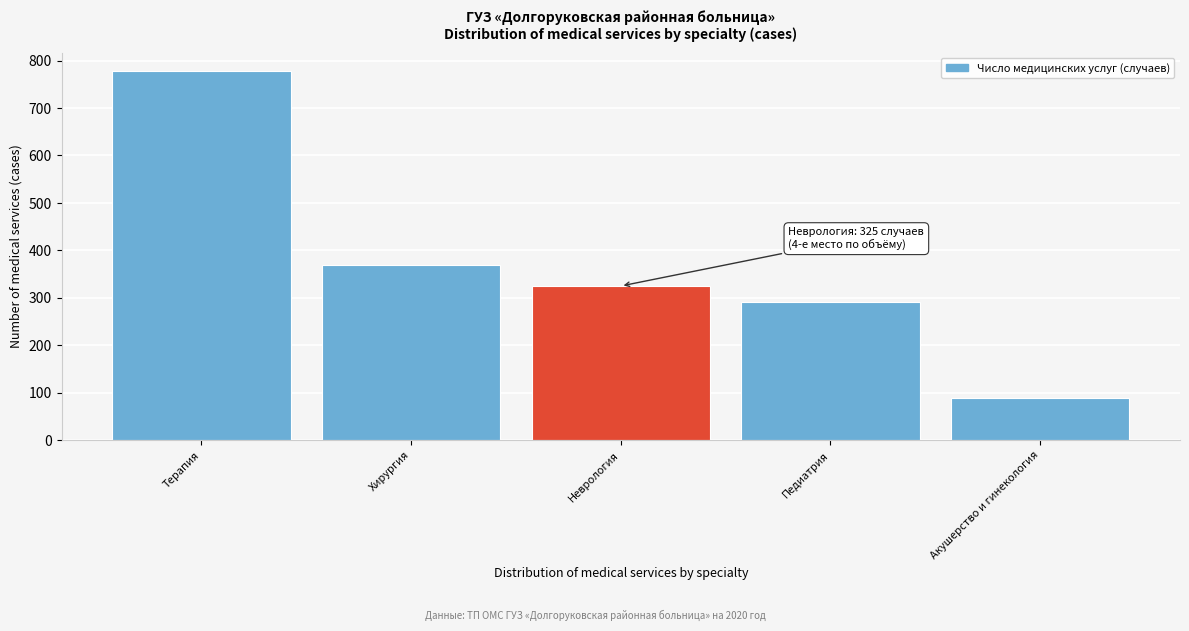

Reading right to left, extract all data points from this chart.

90	292	325	369	778